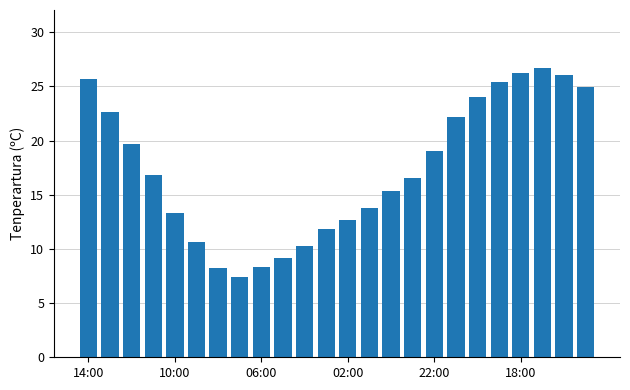

What is the minimum value shown in the chart?

7.4